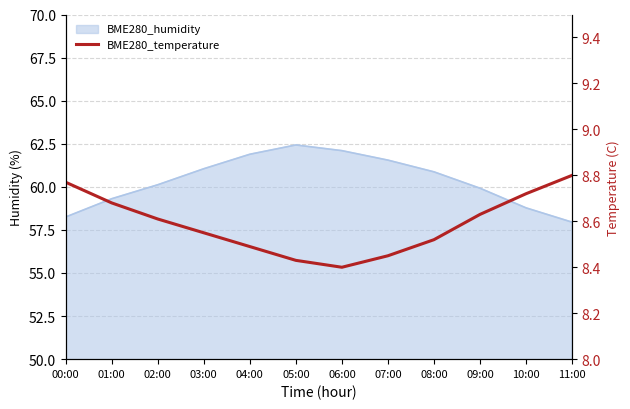

True or false: the data shows 5.7 at 05:00.

False